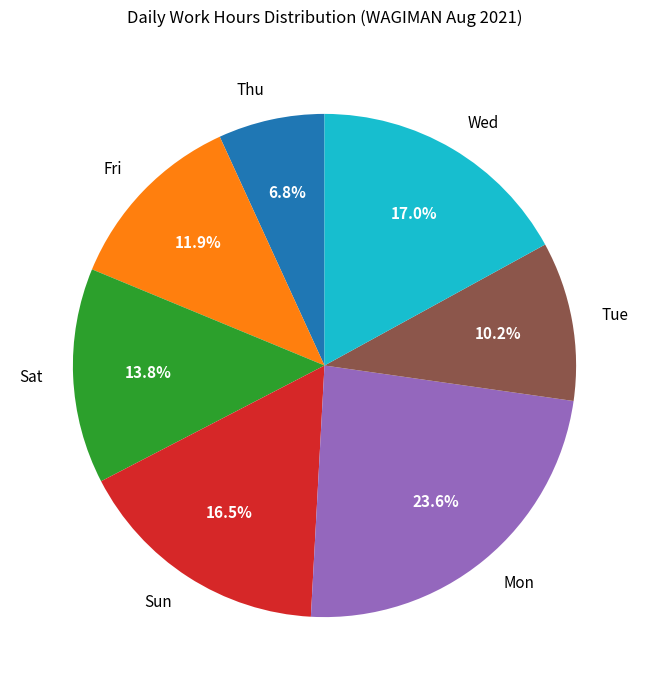

Does Mon account for over 50% of the chart?

No